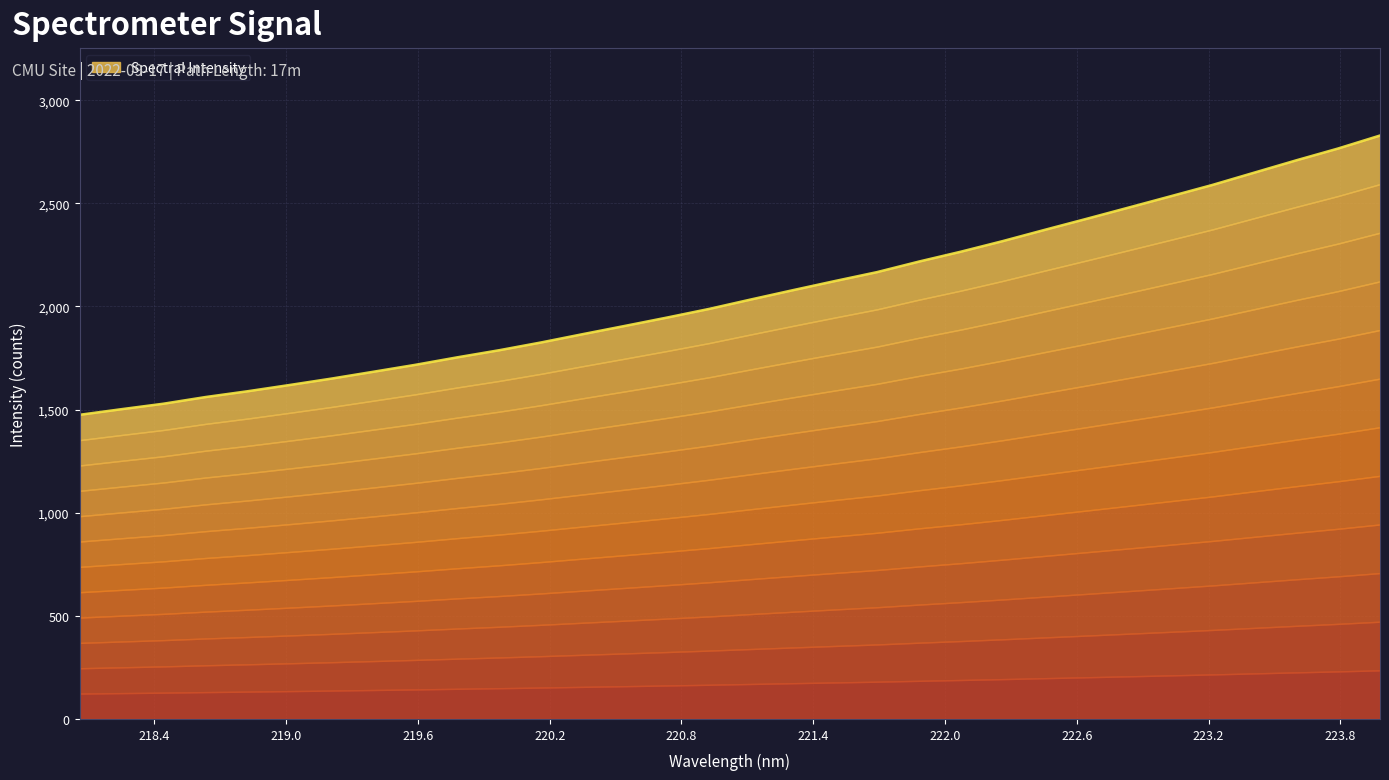

List the labels in order of value, largest first.

223.9802, 223.7895, 223.5987, 223.408, 223.2172, 223.0264, 222.8355, 222.6447, 222.4538, 222.263, 222.0721, 221.8812, 221.6902, 221.4993, 221.3083, 221.1174, 220.9264, 220.7354, 220.5444, 220.3533, 220.1623, 219.9712, 219.7801, 219.589, 219.3979, 219.2067, 219.0156, 218.8244, 218.6332, 218.442, 218.2508, 218.0596